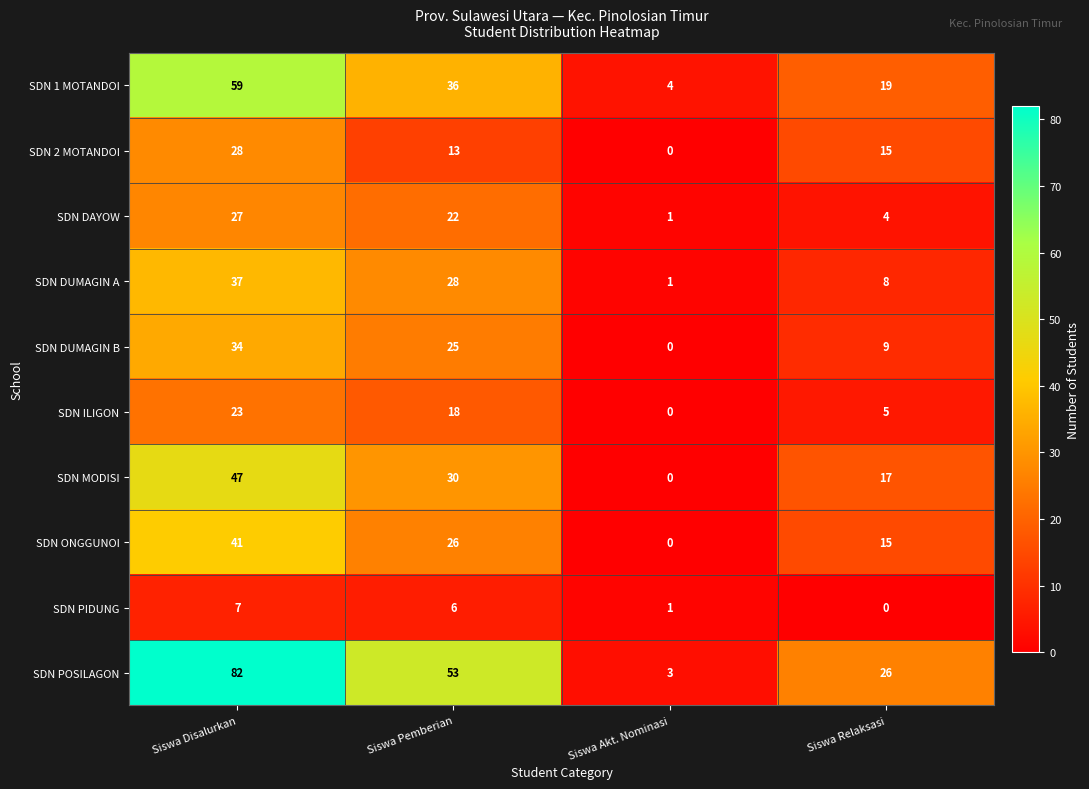

How many categories are shown in the chart?

4